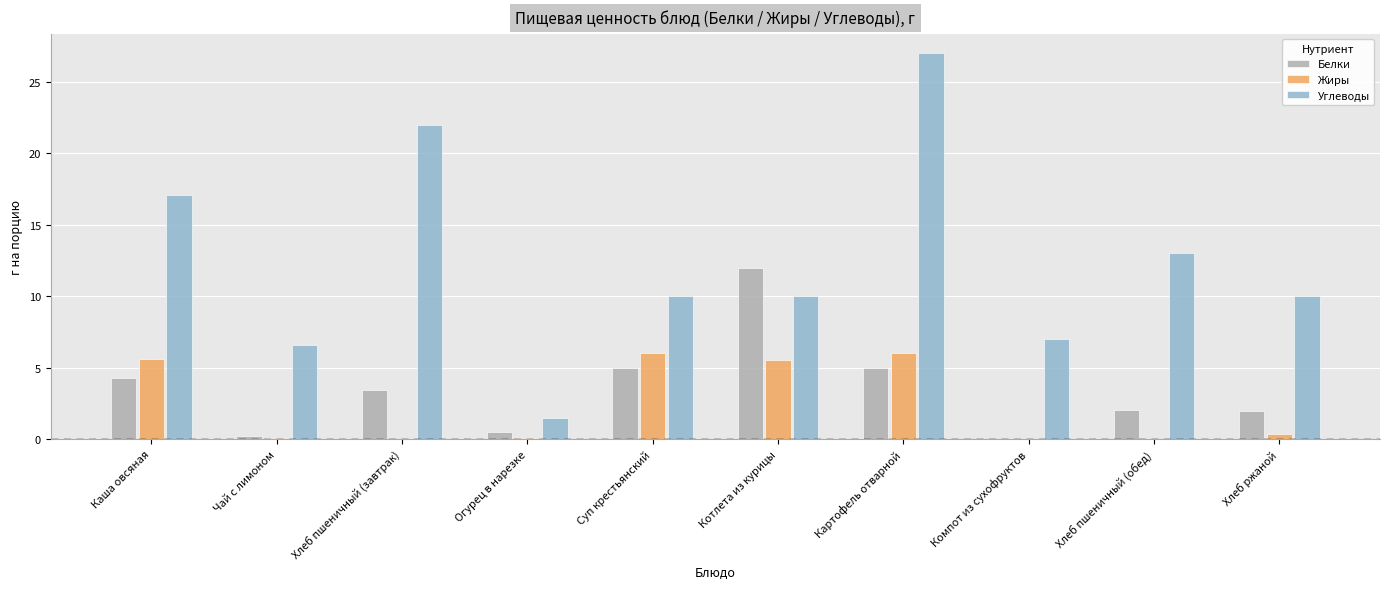

The Углеводы series shows 4.7 at Компот из сухофруктов. True or false?

False